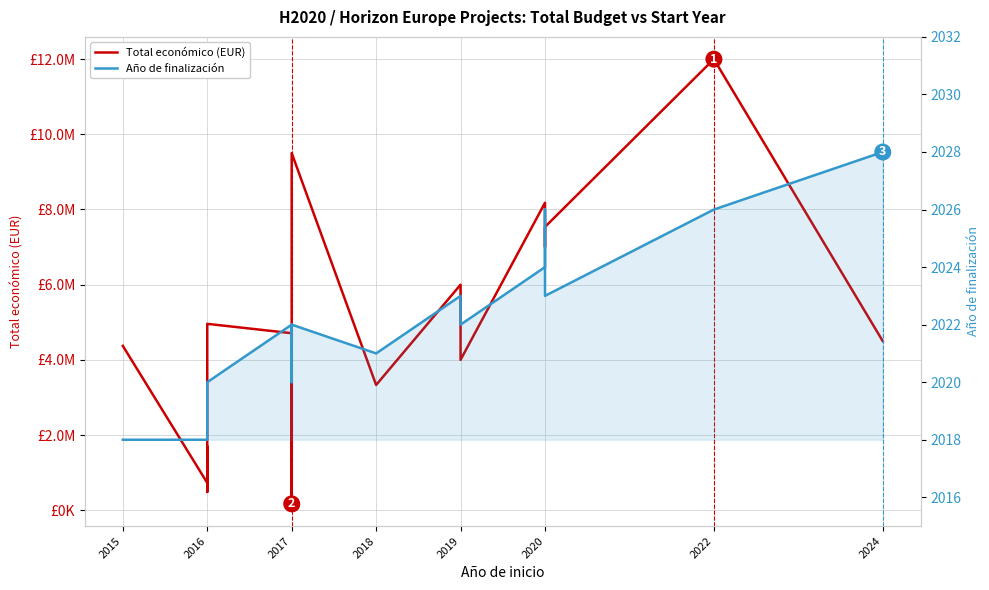

What is the sum of the Año de finalización values at 2015 and 2019?

4041